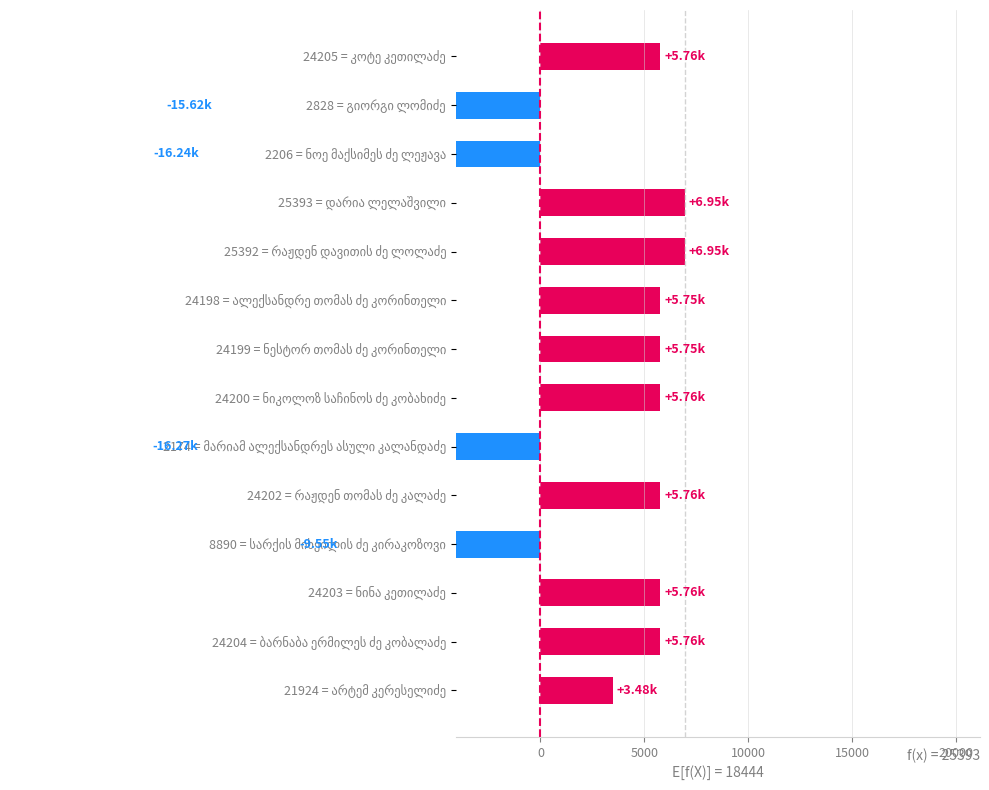

What is the minimum value shown in the chart?

-16270.1